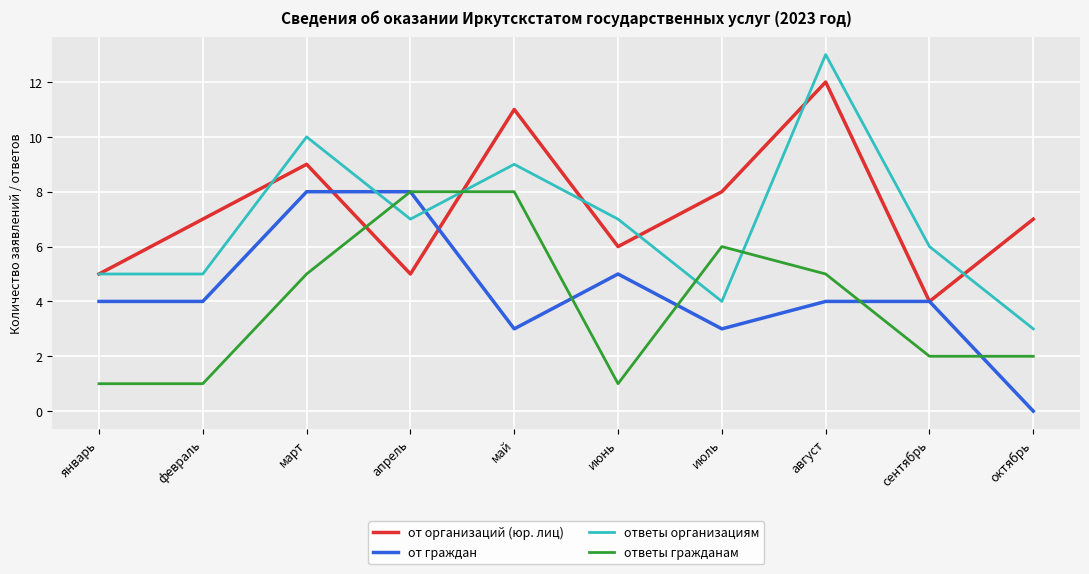

Reading left to right, extract all data points from this chart.

от организаций (юр. лиц): 5	7	9	5	11	6	8	12	4	7
от граждан: 4	4	8	8	3	5	3	4	4	0
ответы организациям: 5	5	10	7	9	7	4	13	6	3
ответы гражданам: 1	1	5	8	8	1	6	5	2	2